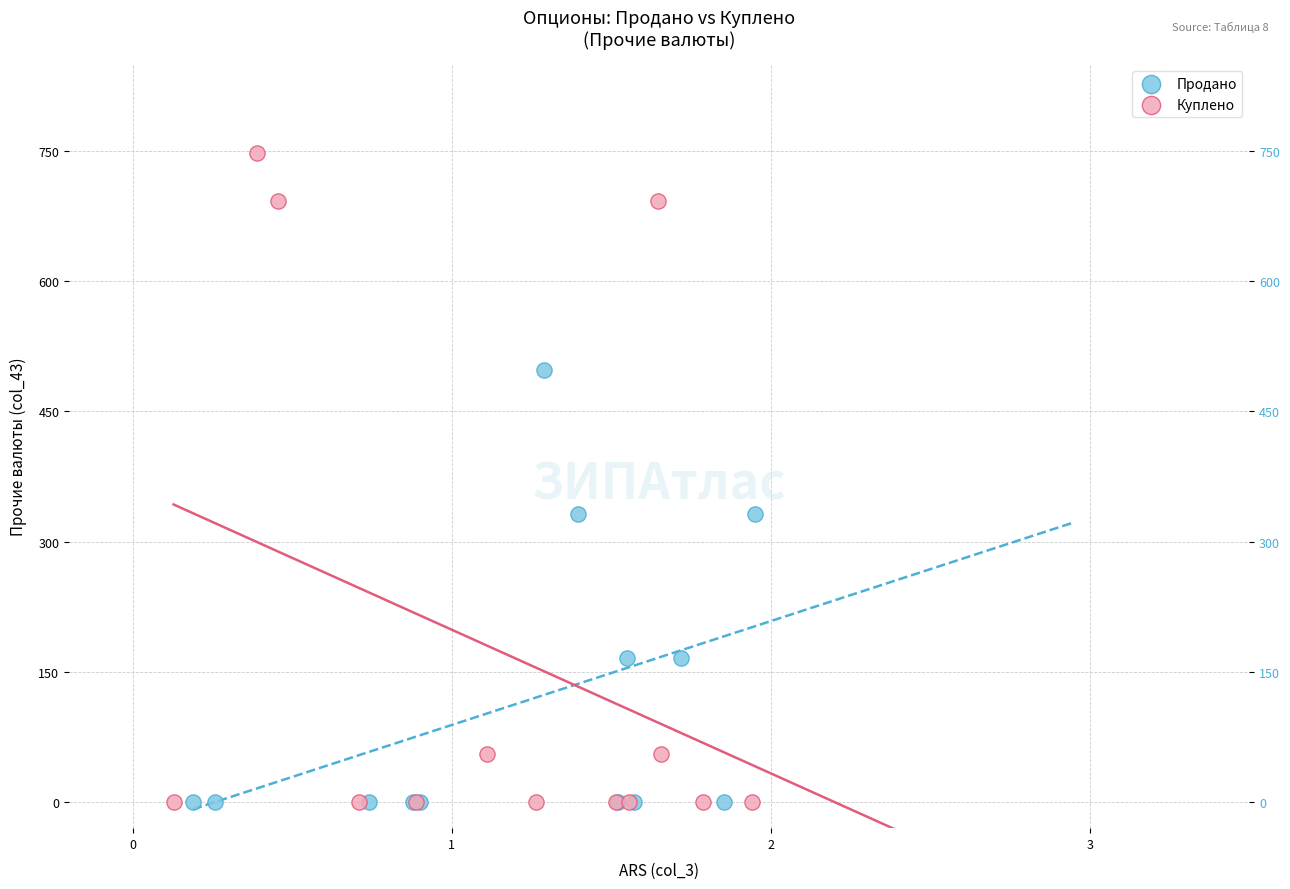

Which series has the largest Y range (max minus min)?

Куплено